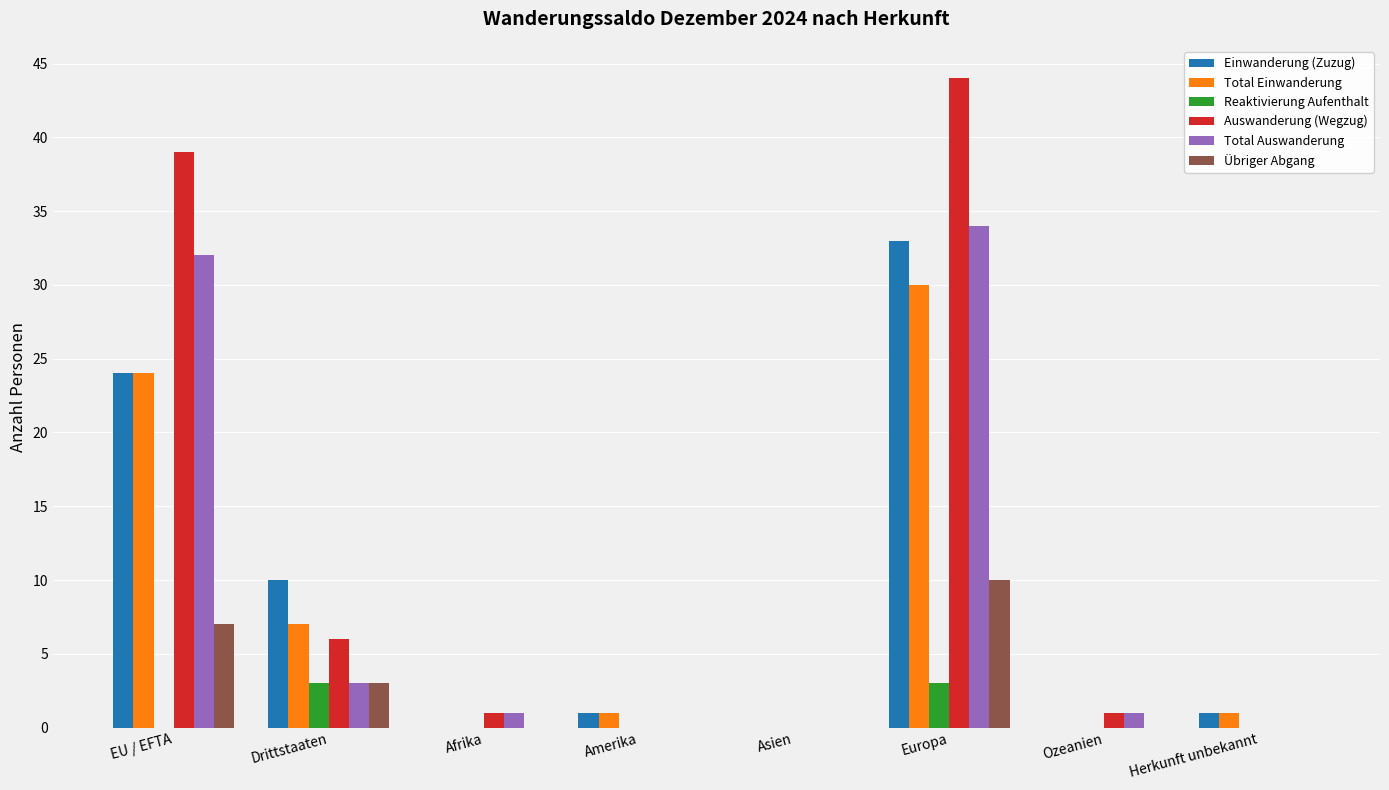

Reading left to right, transcribe all the data shown in this chart.

Einwanderung (Zuzug): 24	10	0	1	0	33	0	1
Total Einwanderung: 24	7	0	1	0	30	0	1
Reaktivierung Aufenthalt: 0	3	0	0	0	3	0	0
Auswanderung (Wegzug): 39	6	1	0	0	44	1	0
Total Auswanderung: 32	3	1	0	0	34	1	0
Übriger Abgang: 7	3	0	0	0	10	0	0